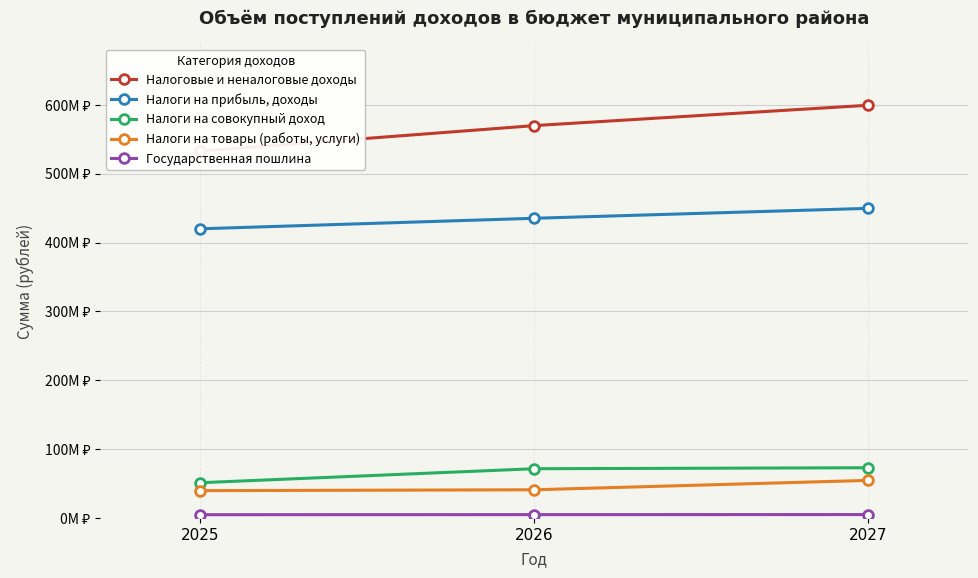

What is the difference between the Налоги на товары (работы, услуги) values at 2025 and 2026?

1278000